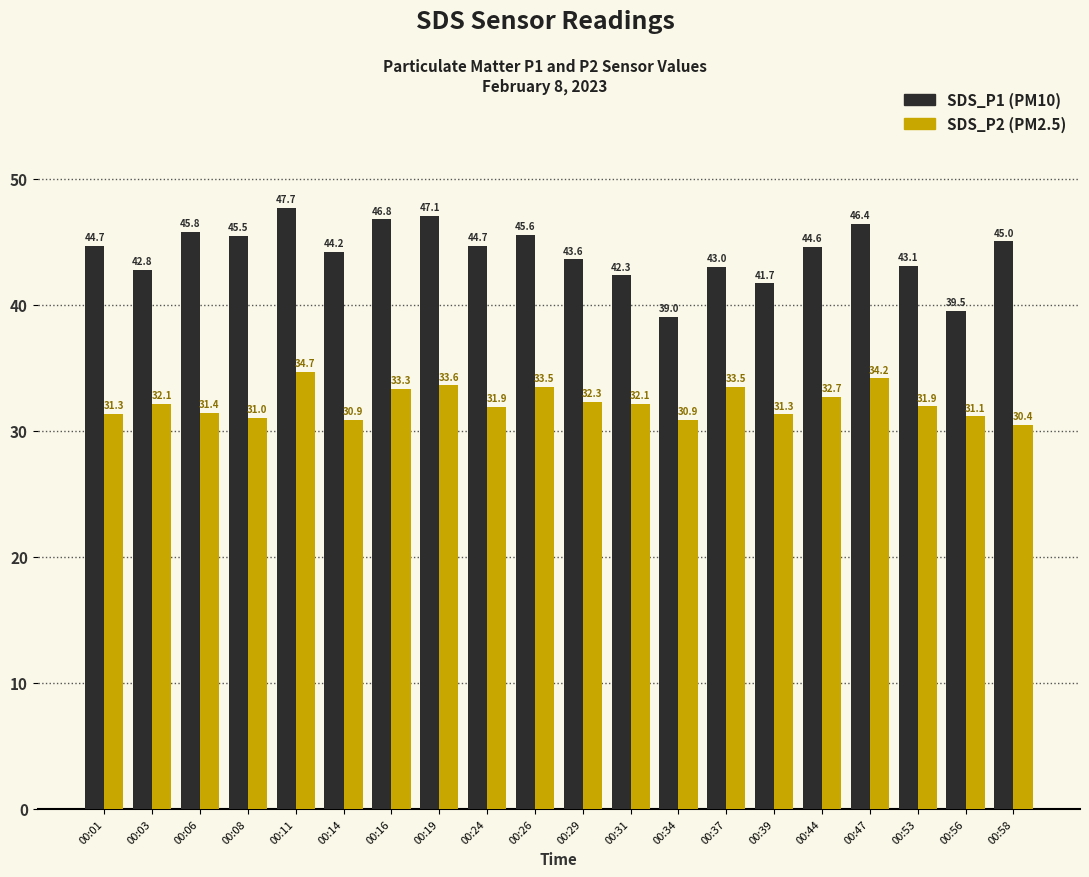

What is the spread (max minus min) of values at 00:29?

11.3